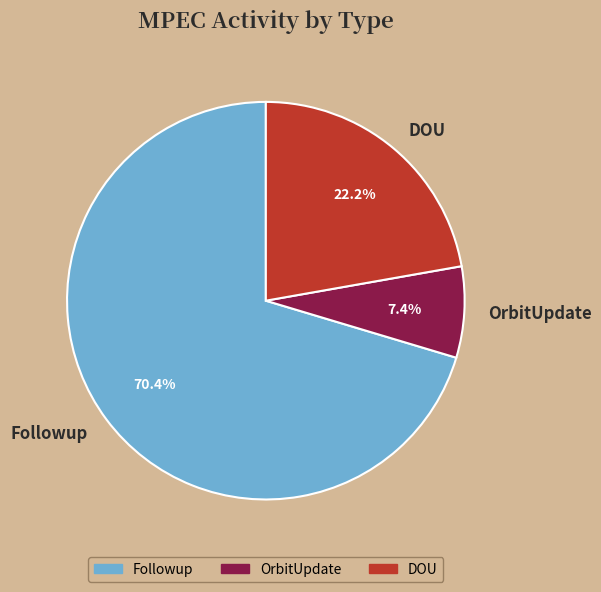

Between Followup and OrbitUpdate, which is larger?

Followup